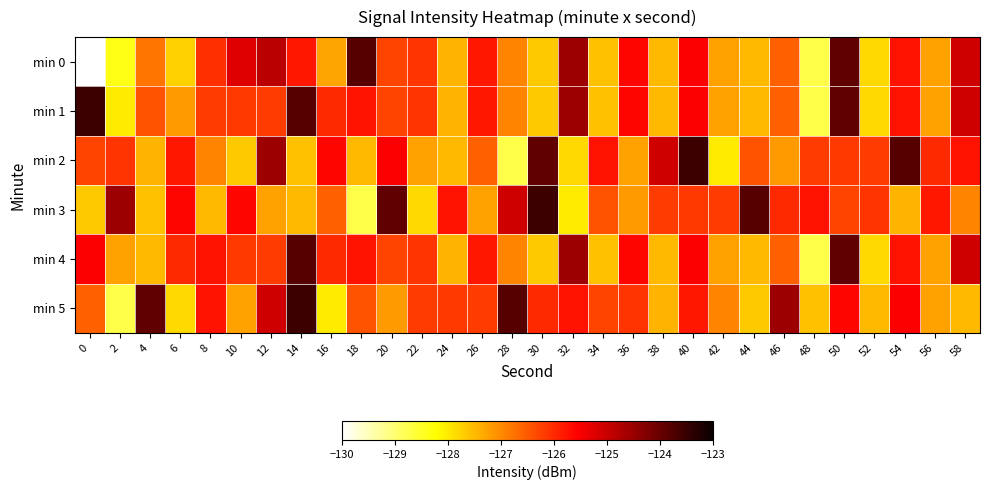

Which series has the widest spread of values?

min 0